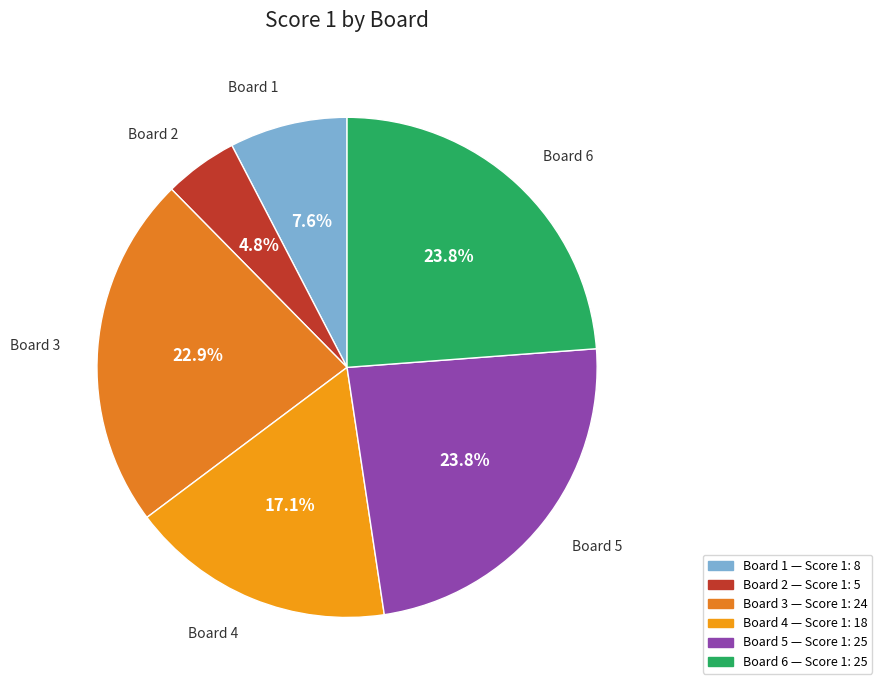

Is Board 1 the majority of the pie?

No